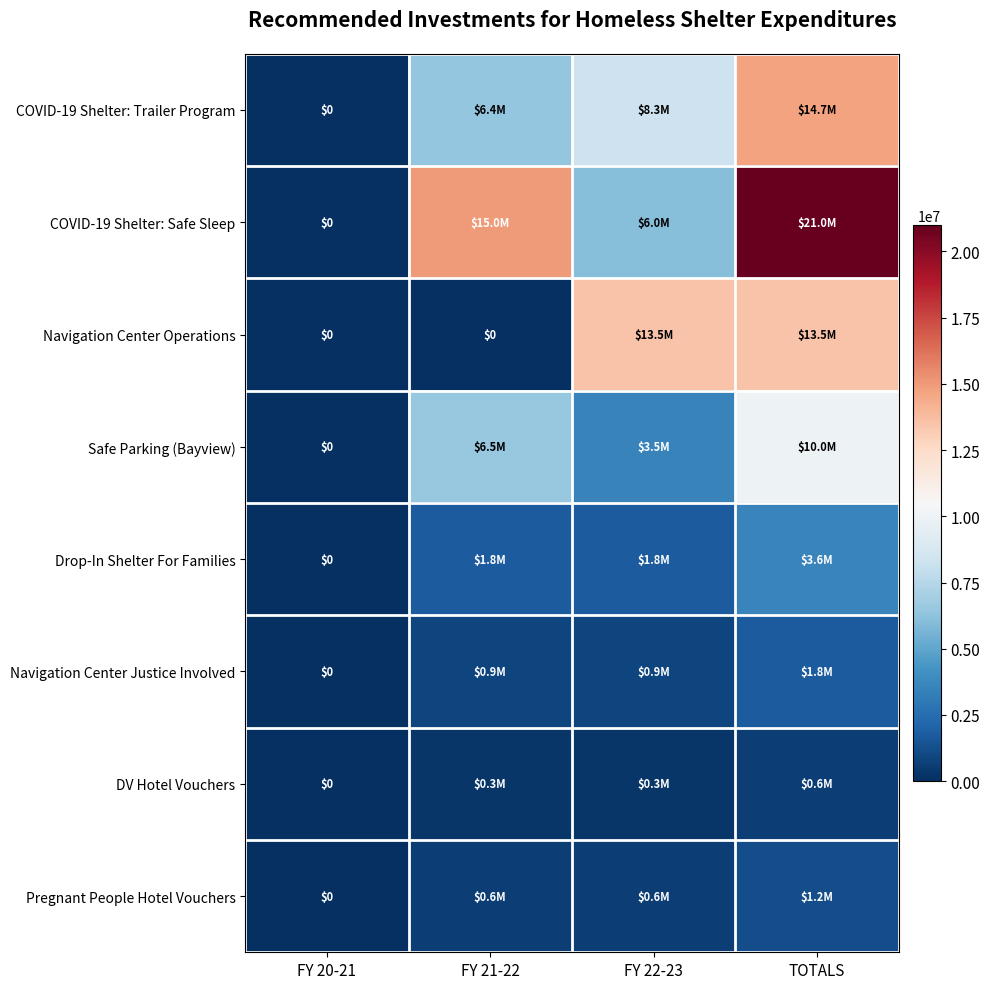

Where does the Pregnant People Hotel Vouchers series first go above 600000?

TOTALS